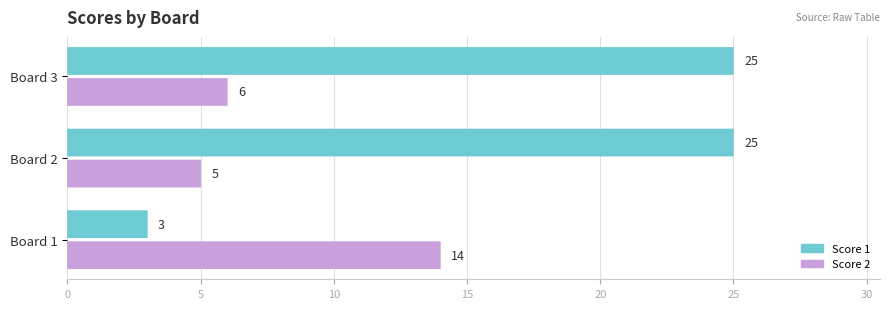

How many bars are there in each group?

2